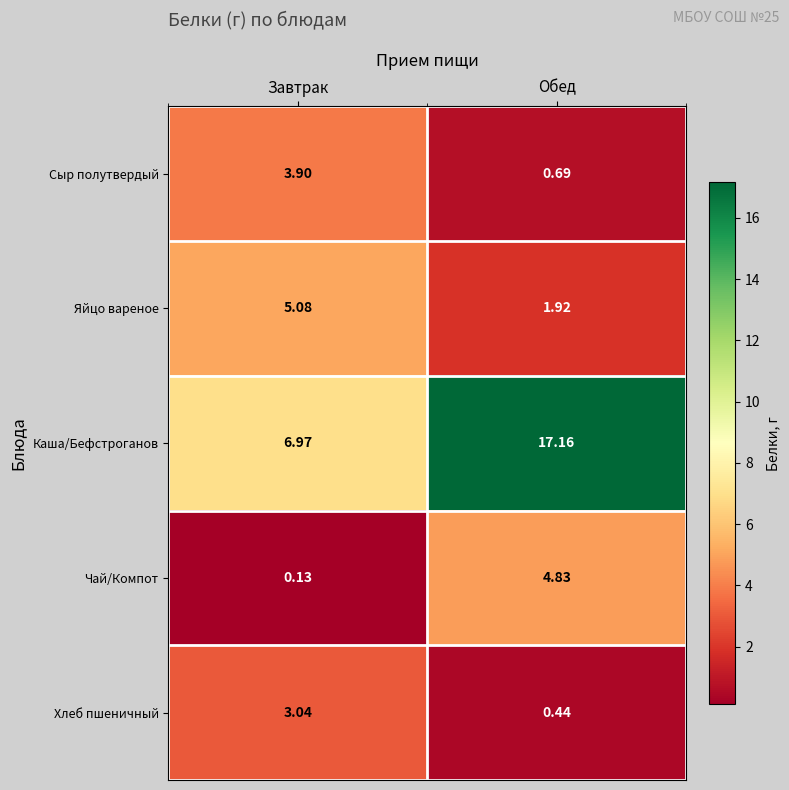

List the labels in order of Чай/Компот value, smallest first.

Завтрак, Обед